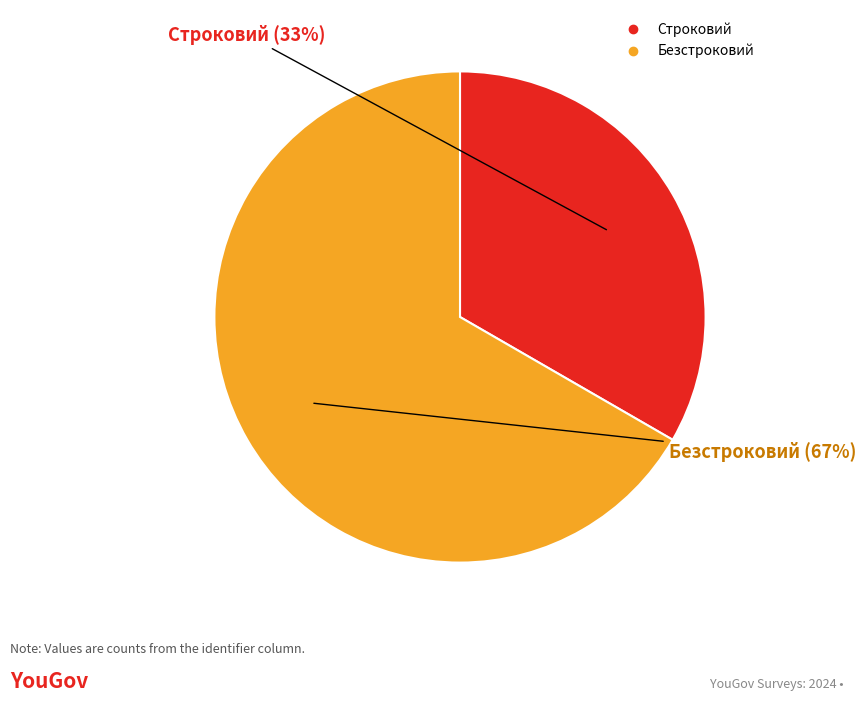

Rank the categories by value from highest to lowest.

Безстроковий, Строковий